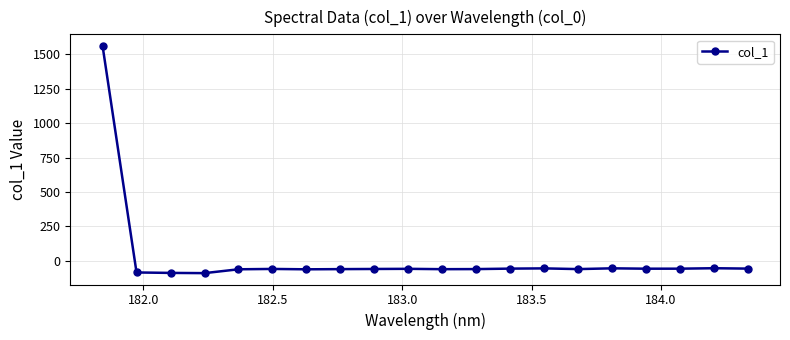

What is the minimum value shown in the chart?

-89.8